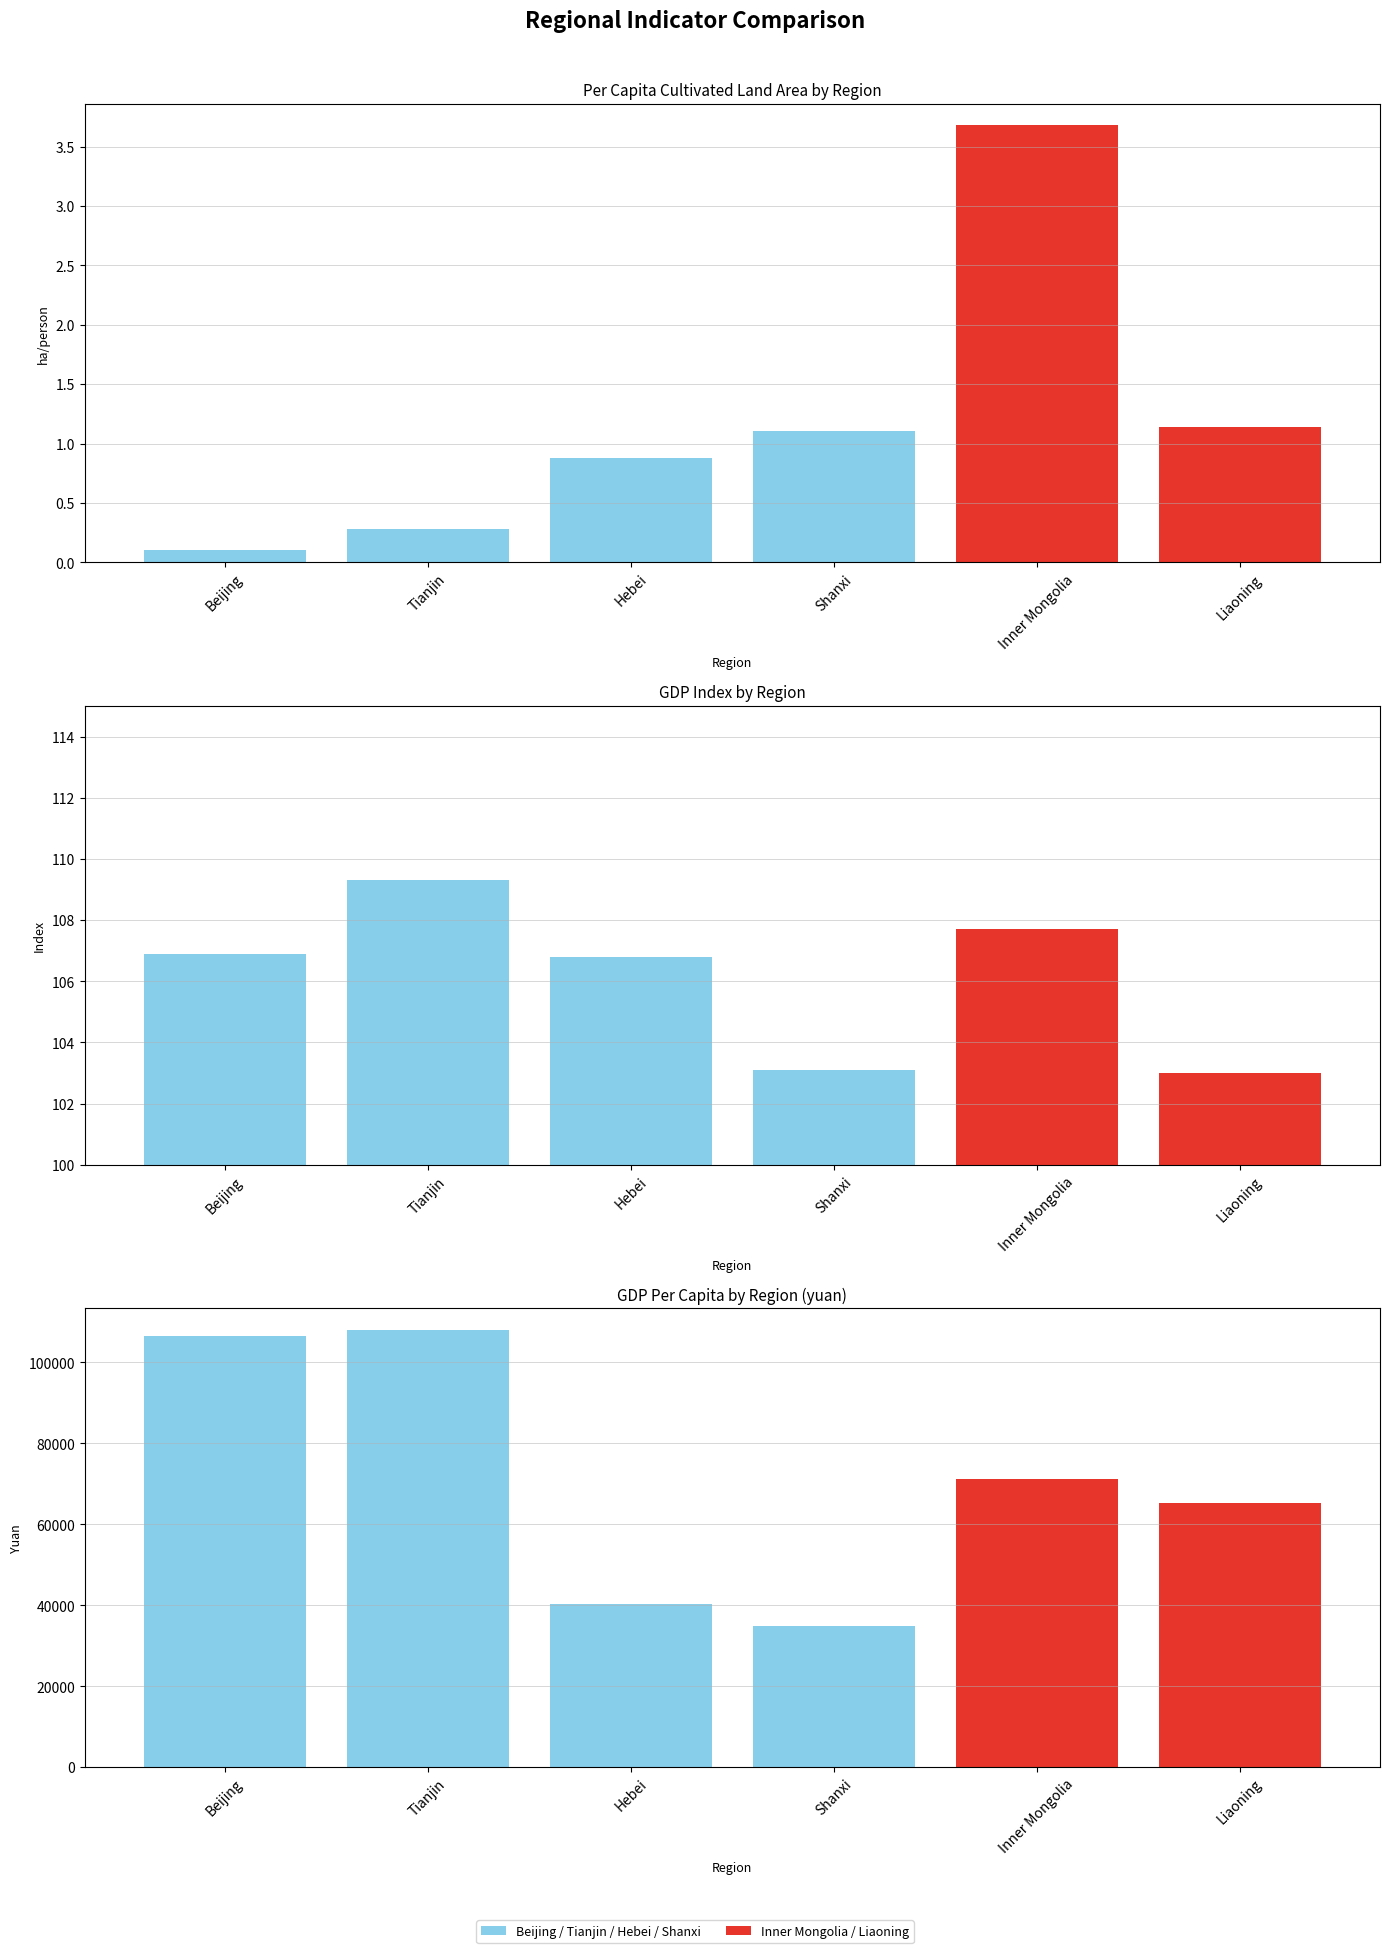

Reading left to right, list all the values displayed in this chart.

Per capita cultivated land area: Beijing=0.1	Tianjin=0.3	Hebei=0.9	Shanxi=1.1	Inner Mongolia=3.7	Liaoning=1.1
GDP index: Beijing=106.9	Tianjin=109.3	Hebei=106.8	Shanxi=103.1	Inner Mongolia=107.7	Liaoning=103.0
GDP per capita: Beijing=106497.0	Tianjin=107960.0	Hebei=40255.0	Shanxi=34919.0	Inner Mongolia=71101.0	Liaoning=65354.0